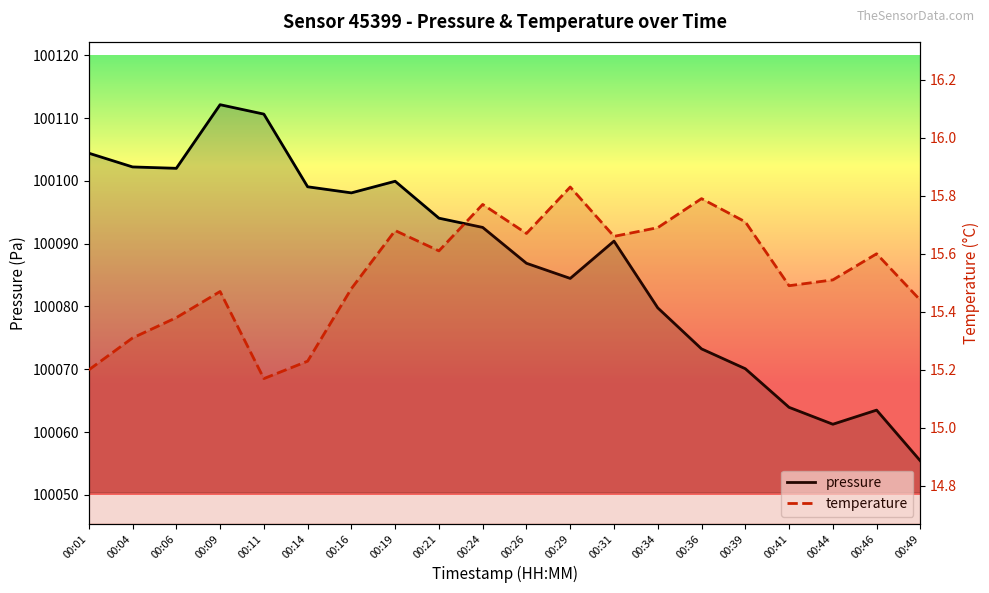

Reading right to left, extract all data points from this chart.

pressure: 00:49=100055.4	00:46=100063.5	00:44=100061.2	00:41=100063.9	00:39=100070.1	00:36=100073.2	00:34=100079.8	00:31=100090.4	00:29=100084.5	00:26=100086.9	00:24=100092.6	00:21=100094.1	00:19=100099.9	00:16=100098.1	00:14=100099.1	00:11=100110.6	00:09=100112.1	00:06=100102.0	00:04=100102.2	00:01=100104.4
temperature: 00:49=15.4	00:46=15.6	00:44=15.5	00:41=15.5	00:39=15.7	00:36=15.8	00:34=15.7	00:31=15.7	00:29=15.8	00:26=15.7	00:24=15.8	00:21=15.6	00:19=15.7	00:16=15.5	00:14=15.2	00:11=15.2	00:09=15.5	00:06=15.4	00:04=15.3	00:01=15.2